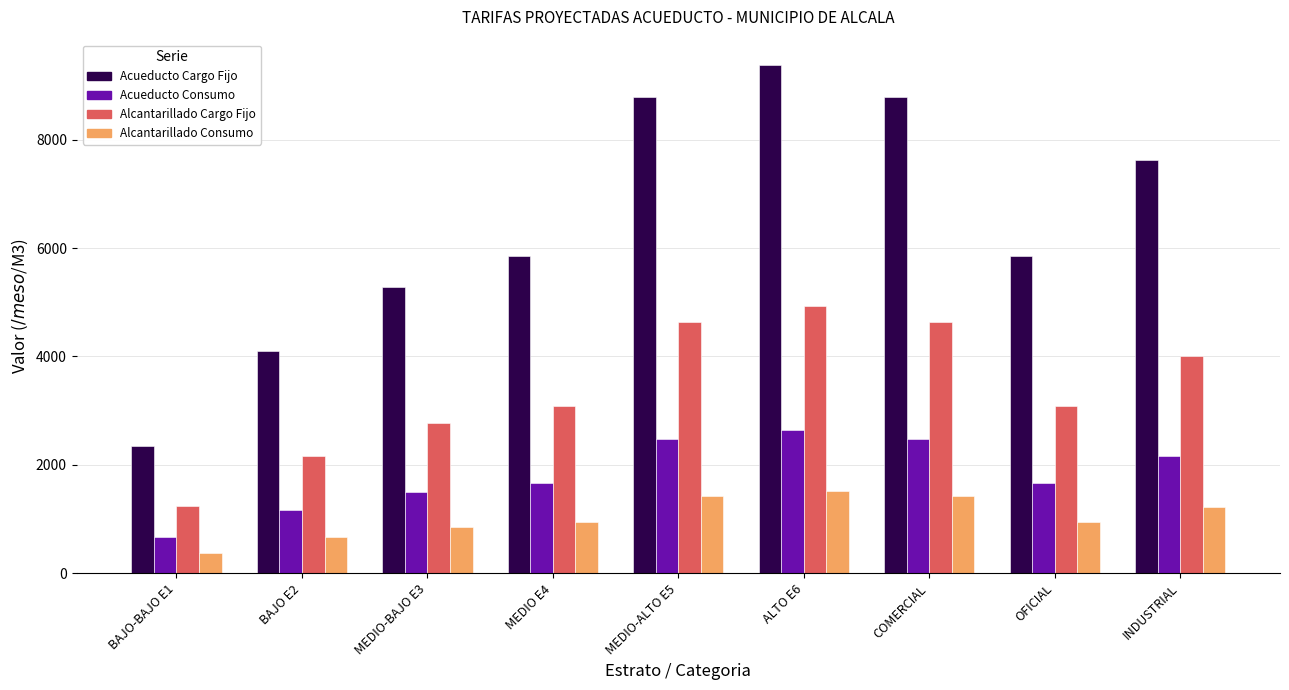

How many series are shown in this chart?

4